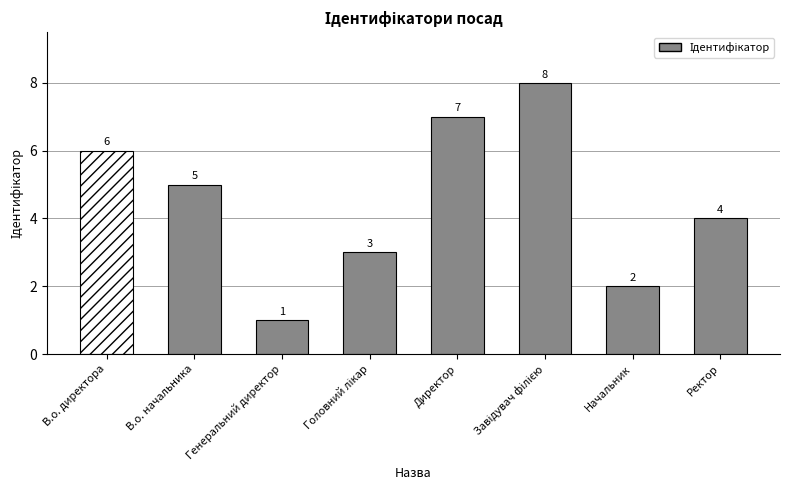

Rank the categories by value from highest to lowest.

Завідувач філією, Директор, В.о. директора, В.о. начальника, Ректор, Головний лікар, Начальник, Генеральний директор